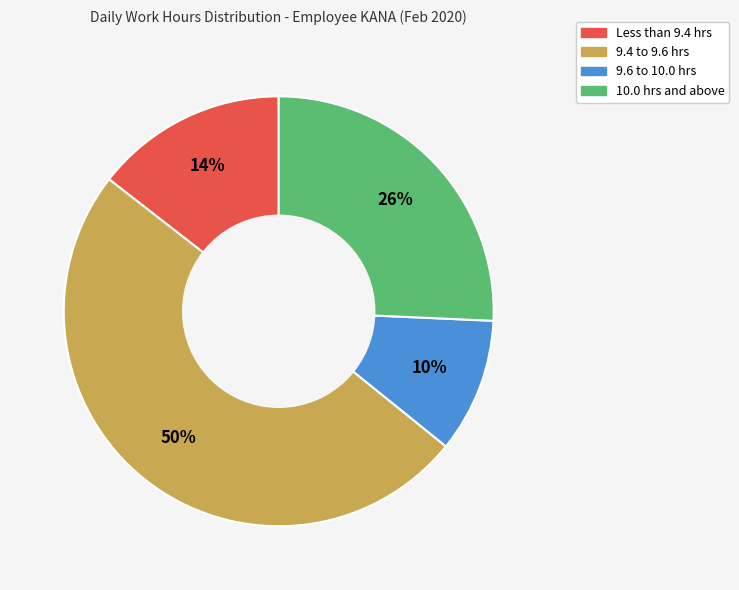

Count the number of slices in the pie.

4